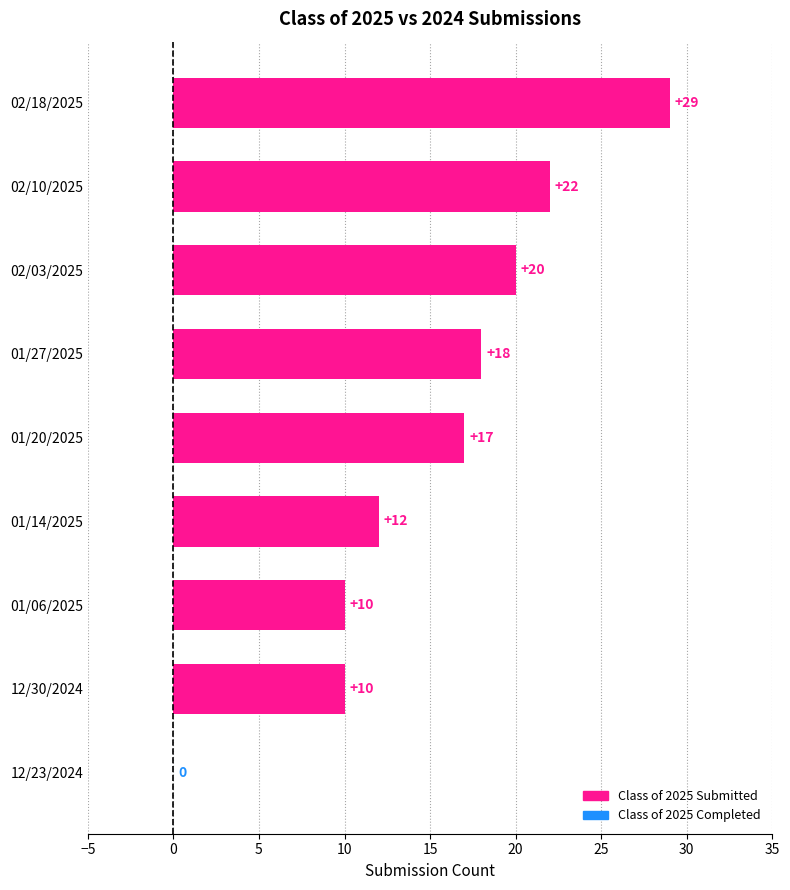

Reading bottom to top, list all the values displayed in this chart.

12/23/2024=0	12/30/2024=10	01/06/2025=10	01/14/2025=12	01/20/2025=17	01/27/2025=18	02/03/2025=20	02/10/2025=22	02/18/2025=29